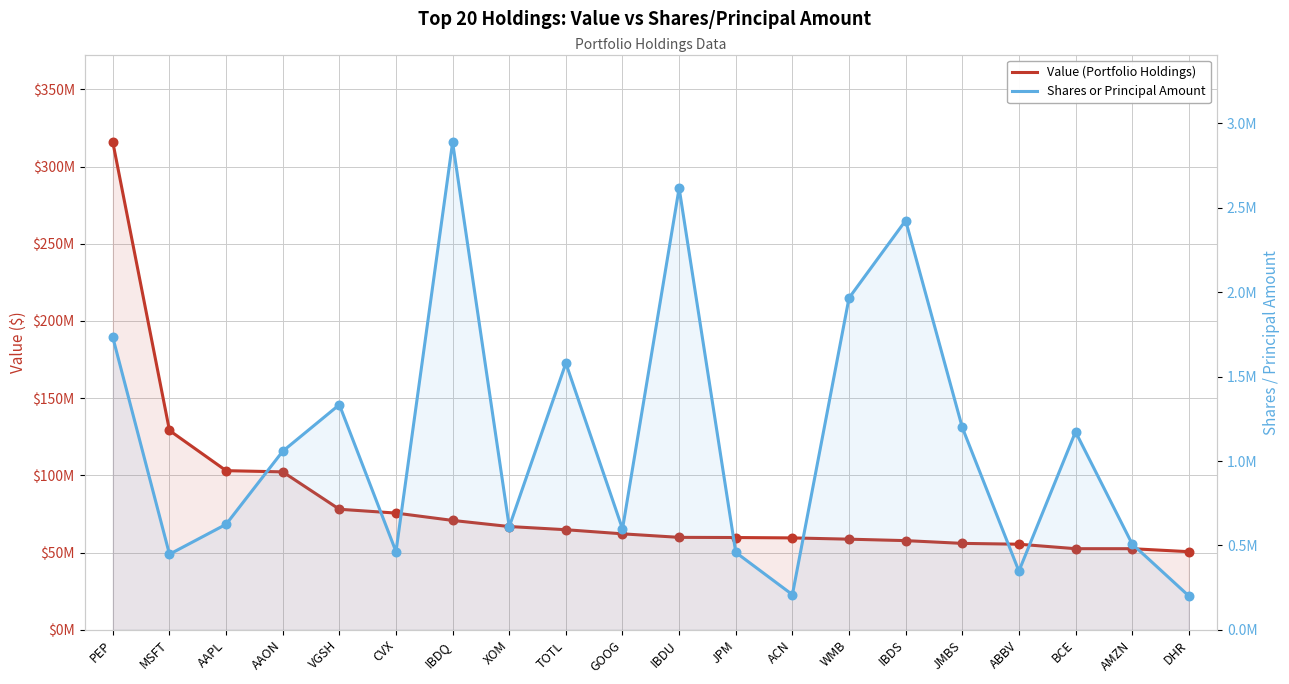

What is the total value across all series at CVX?

76062178